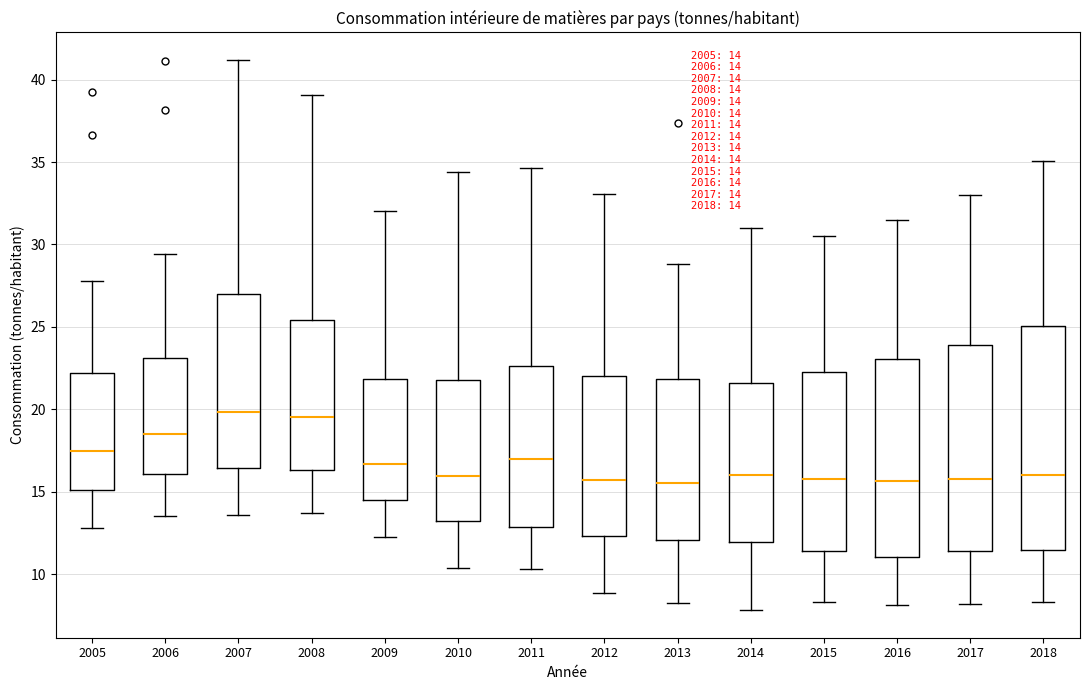

Which box is the tallest, from its lower edge to its upper edge?

2018